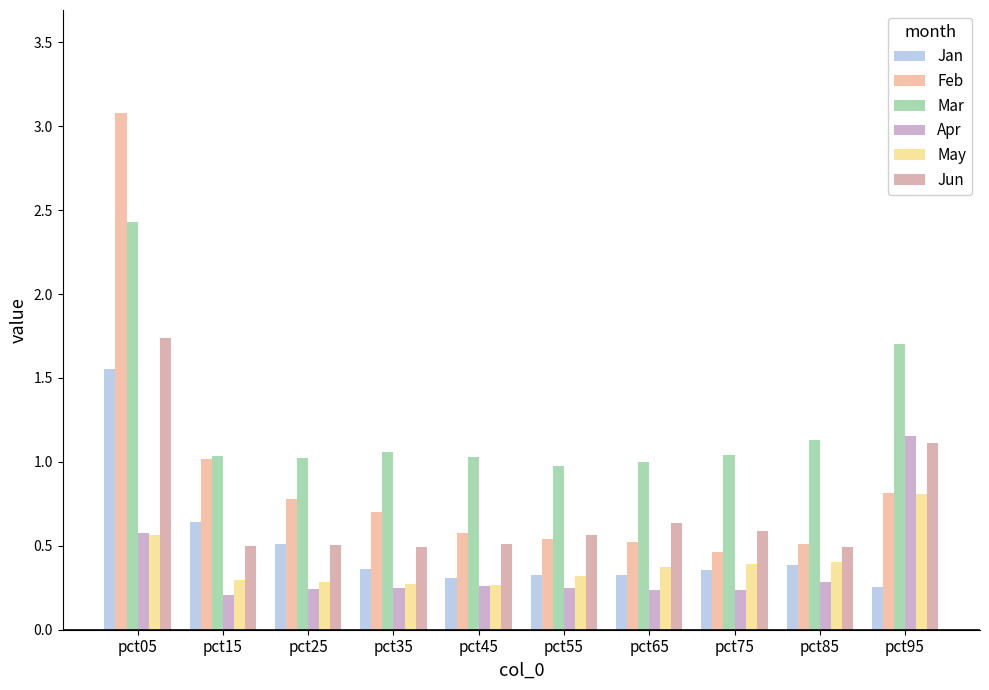

What is the maximum value shown in the chart?

3.1